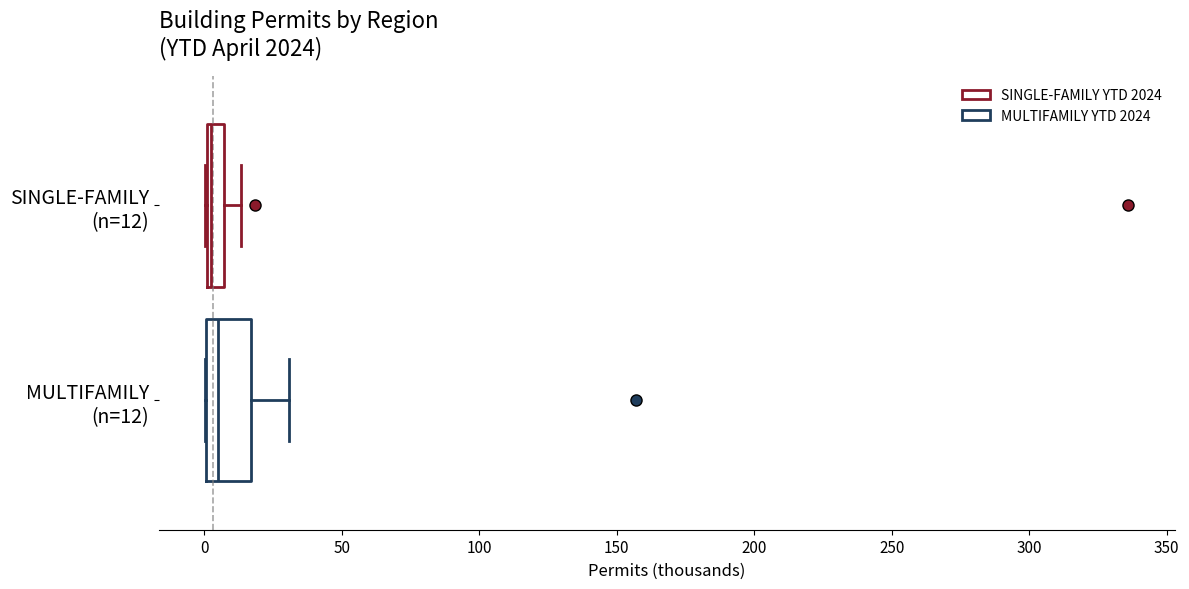

Comparing the boxes themselves (not the whiskers), which one is the widest?

MULTIFAMILY (n=12)